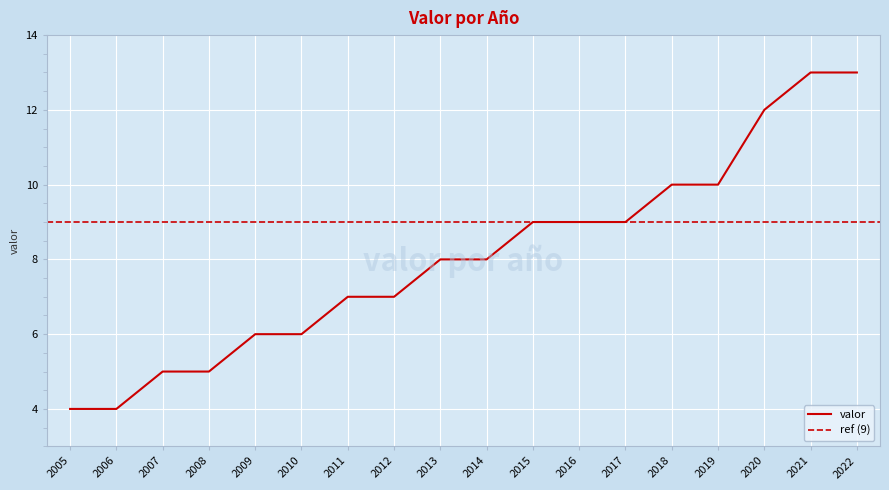

What is the maximum value shown in the chart?

13